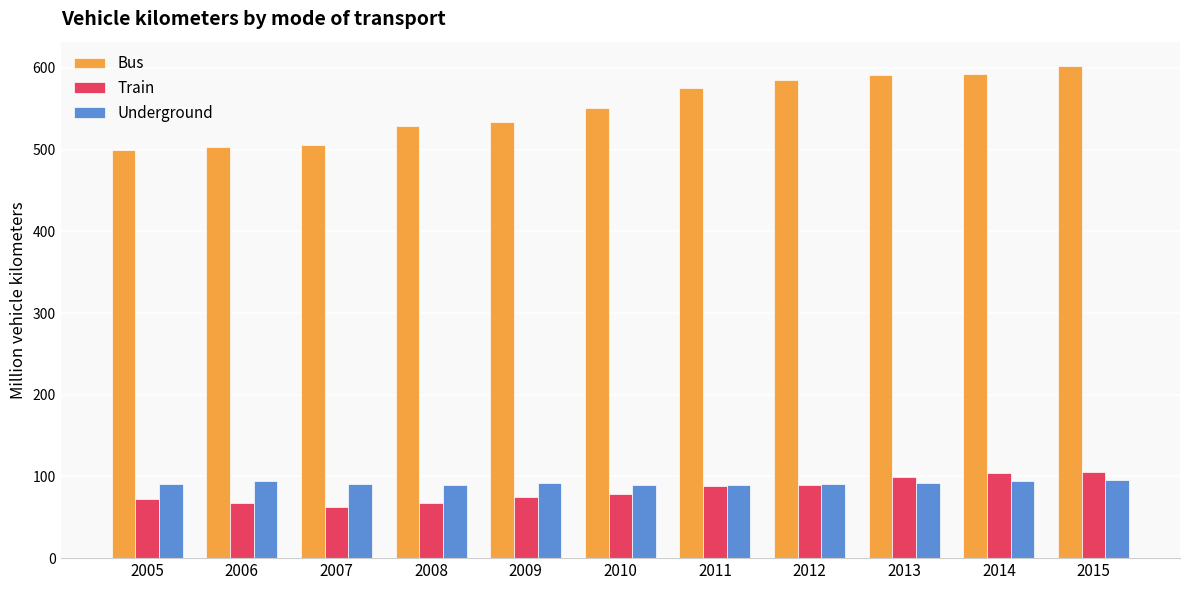

Which series has the largest range (max minus min)?

Bus